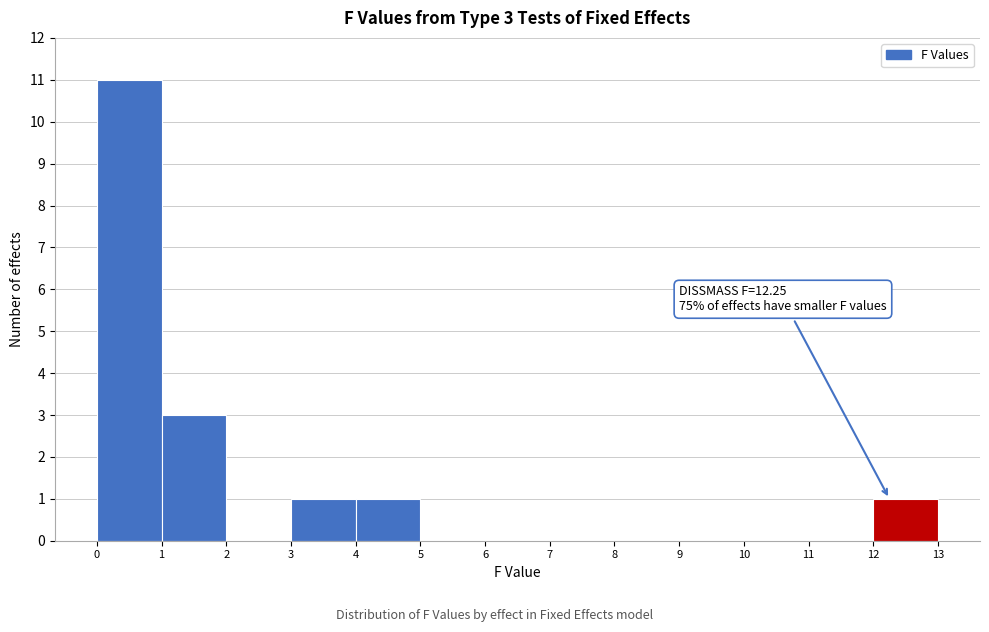

Which range on the x-axis has the tallest bar?

0 to 1